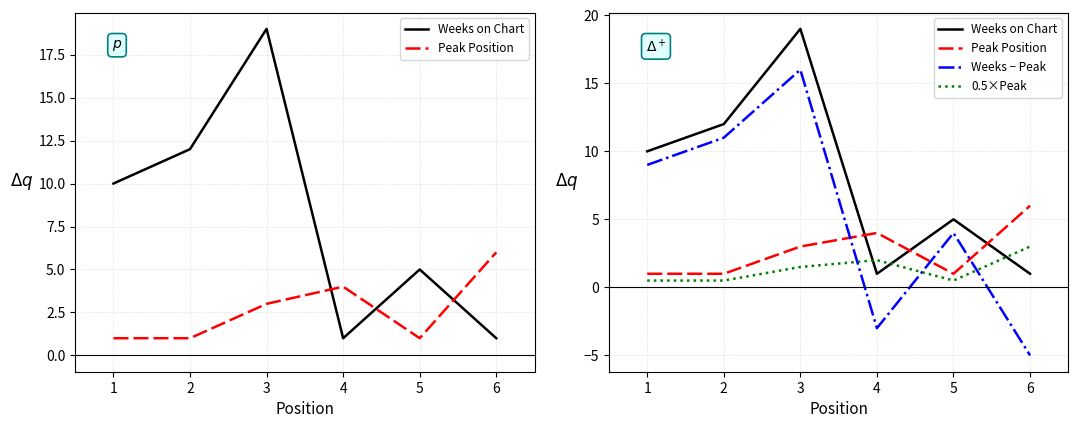

How many series are shown in this chart?

4